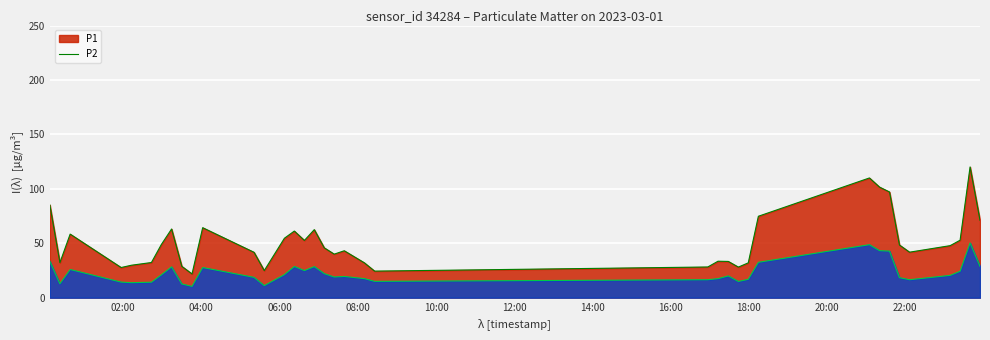

What is the greatest value displayed?

120.1